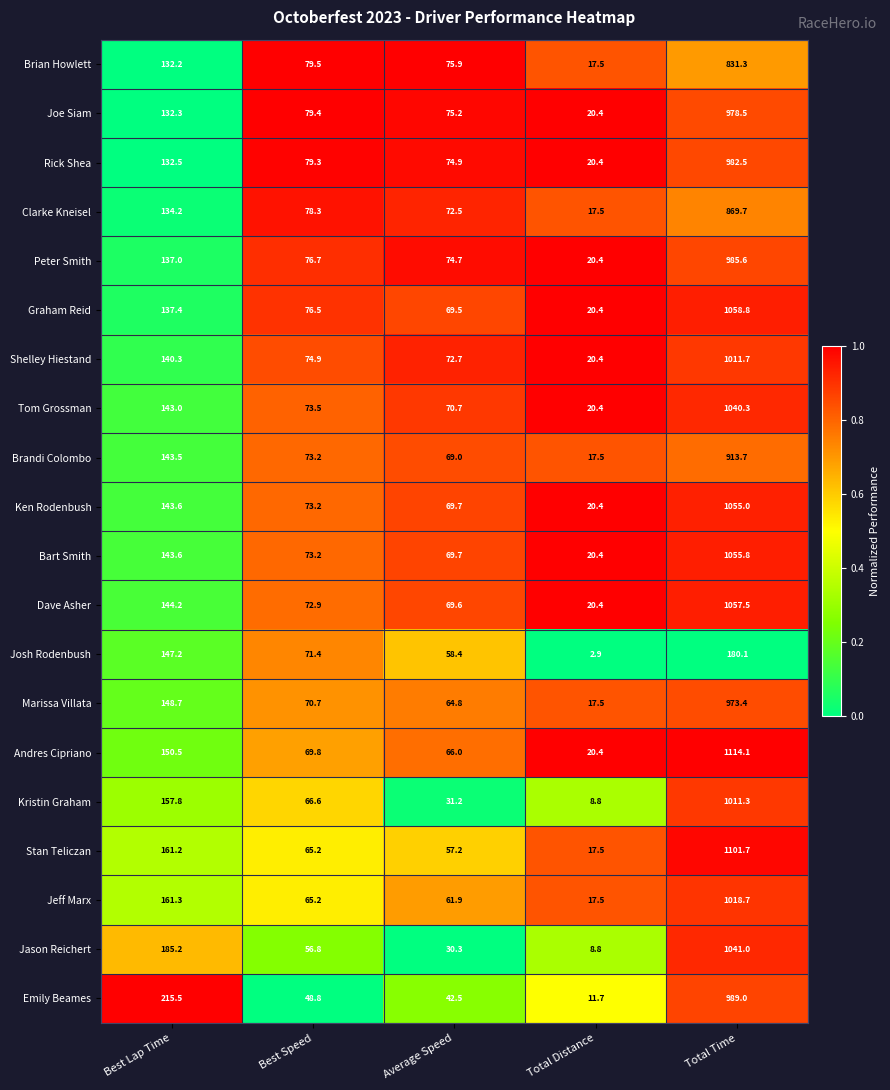

At which label is Bart Smith closest to 538?

Best Lap Time